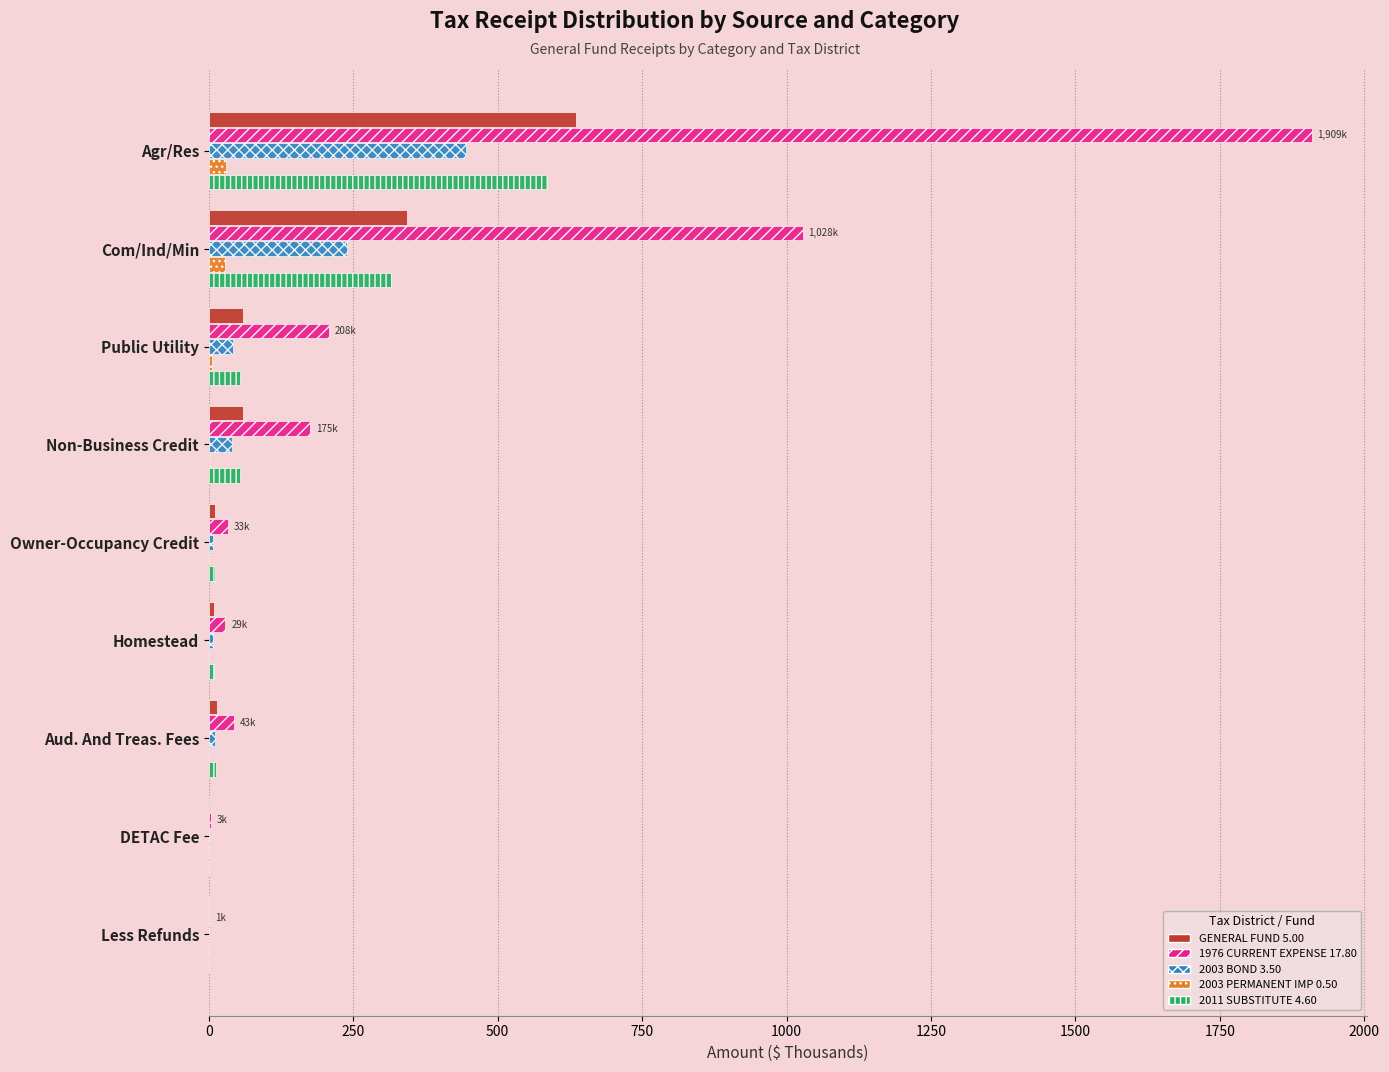

Where is 2011 SUBSTITUTE 4.60 nearest to the value 292?

Com/Ind/Min